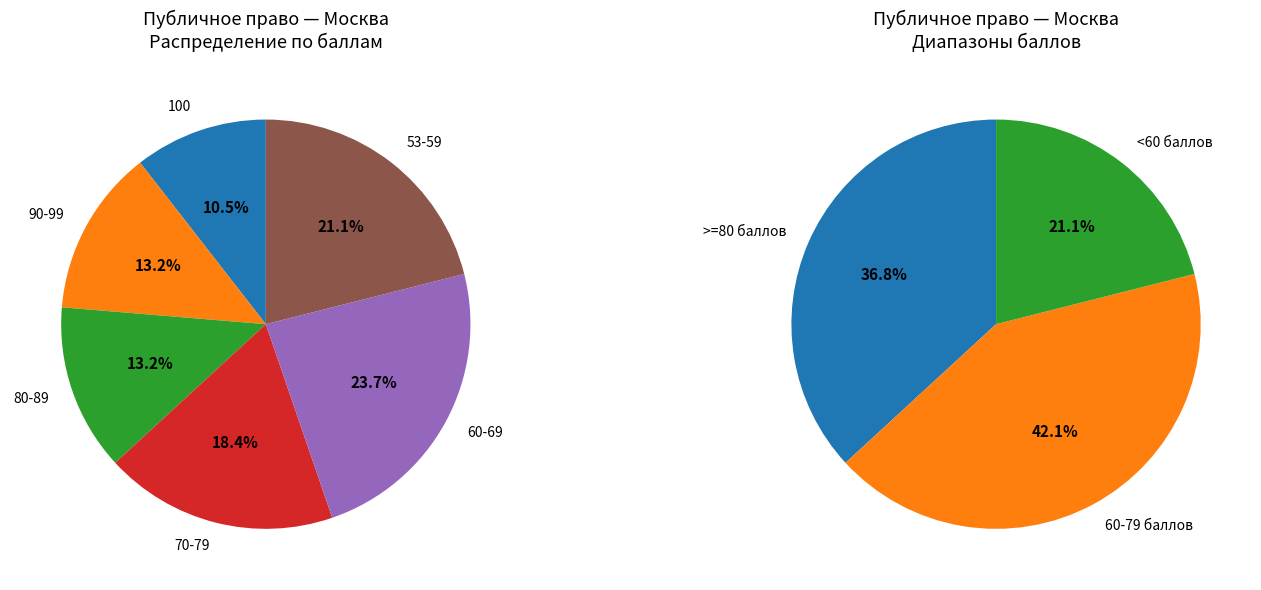

True or false: Юсипова Динара Шамилевна accounts for 17% of the total.

False